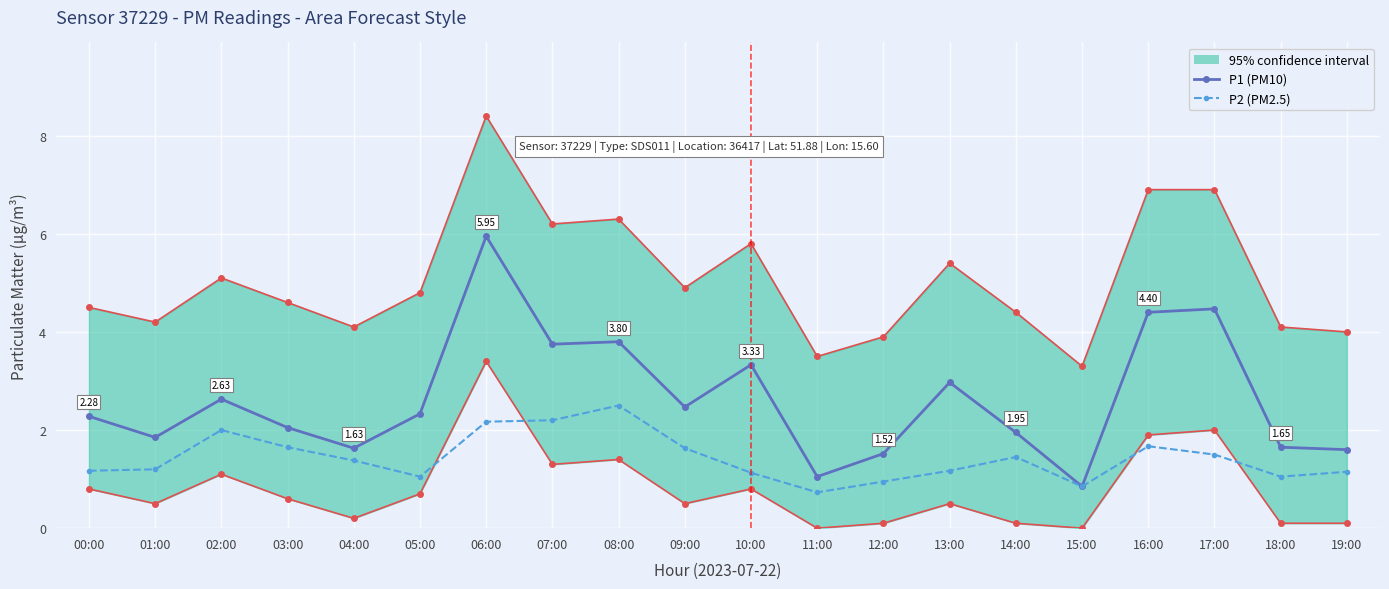

Is it true that P1 (PM10) equals 1.6 at 18:00?

True